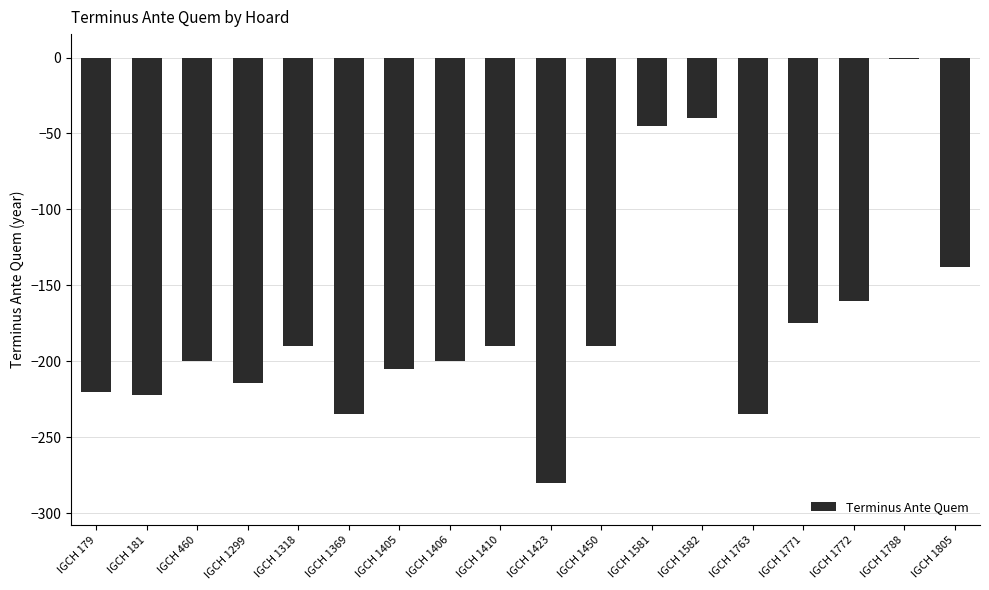

At which category does the chart reach its minimum across all series?

IGCH 1423